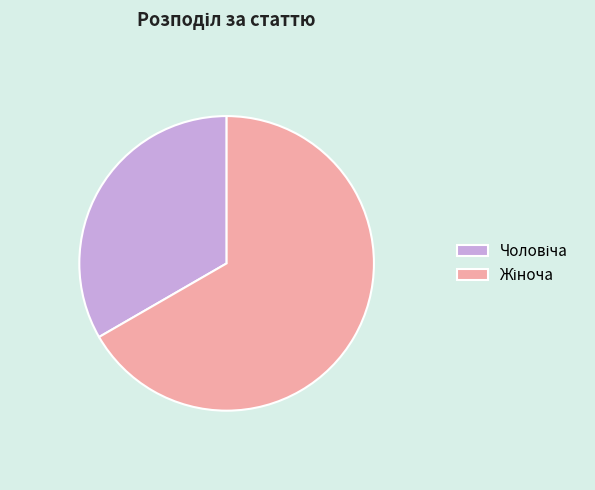

Is there any slice that represents more than half of the pie?

Yes